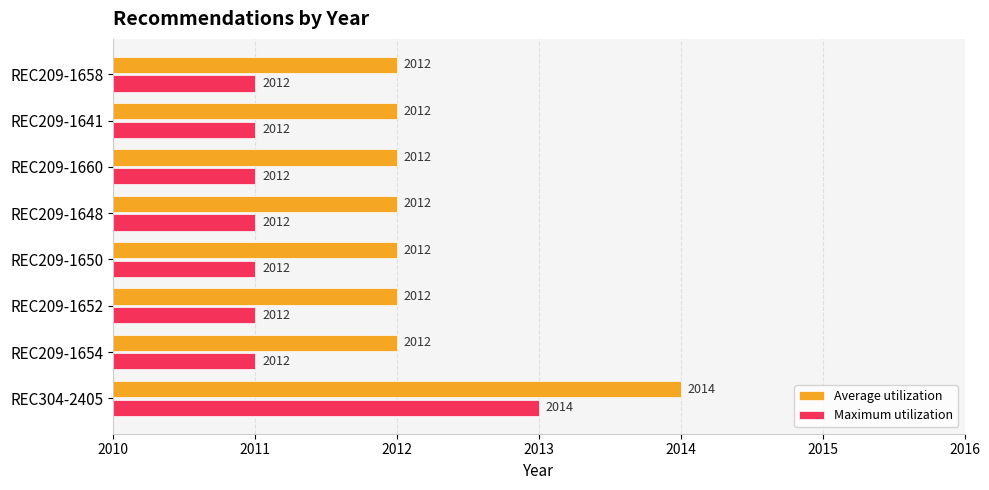

At how many categories does at least one series exceed 2013?

1